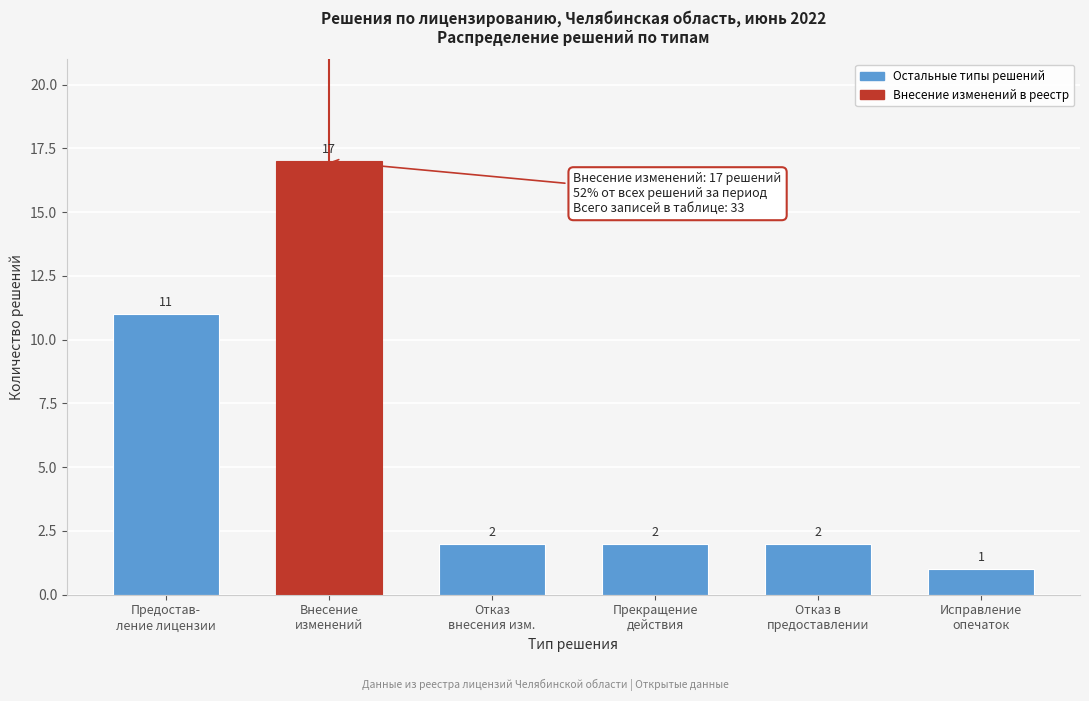

Reading right to left, list all the values displayed in this chart.

1	2	2	2	17	11